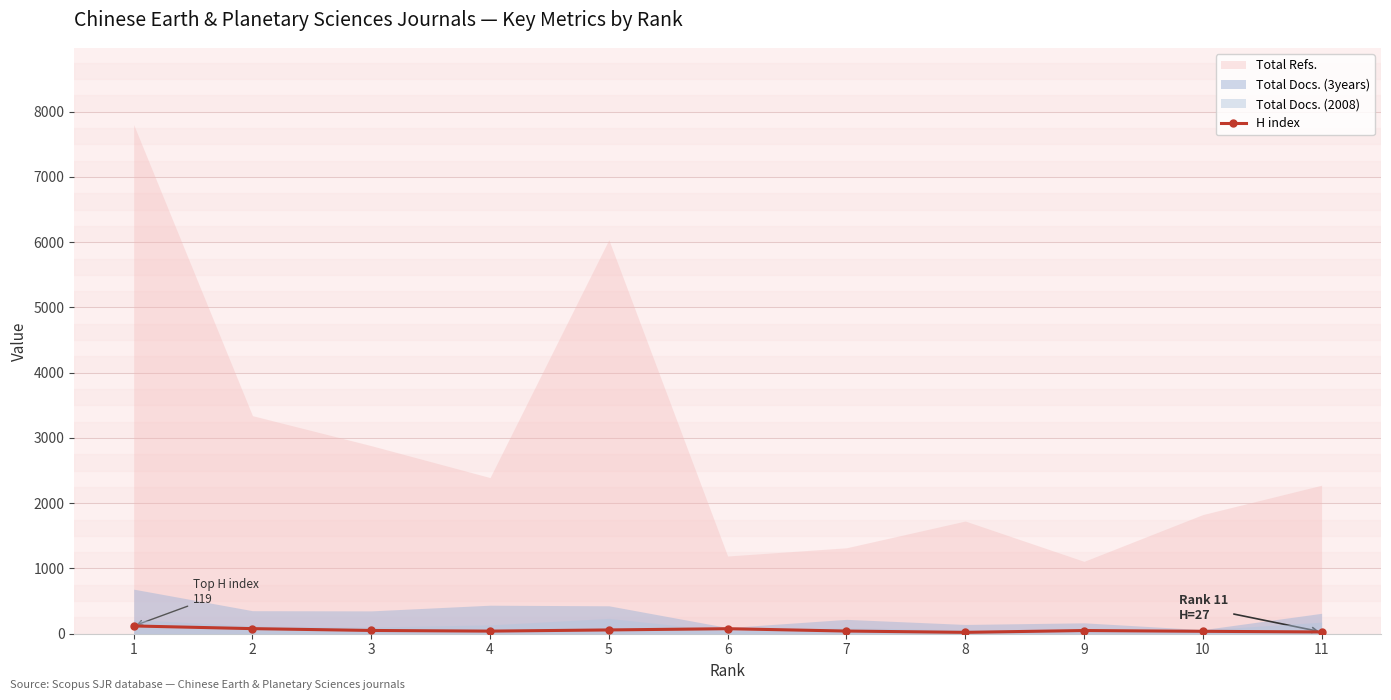

What is the sum of all values?

597